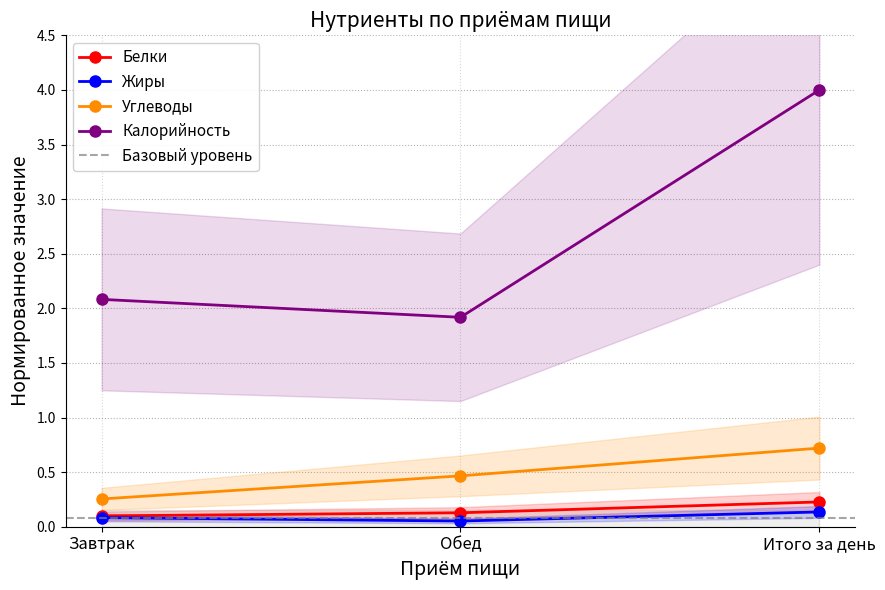

Reading left to right, list all the values displayed in this chart.

Белки: Завтрак=0.1	Обед=0.1	Итого за день=0.2
Жиры: Завтрак=0.1	Обед=0.1	Итого за день=0.1
Углеводы: Завтрак=0.3	Обед=0.5	Итого за день=0.7
Калорийность: Завтрак=2.1	Обед=1.9	Итого за день=4.0